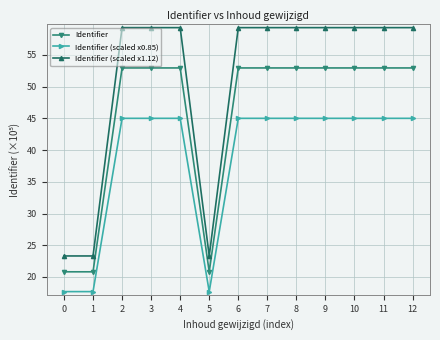

Which series has the largest range (max minus min)?

Identifier (scaled x1.12)